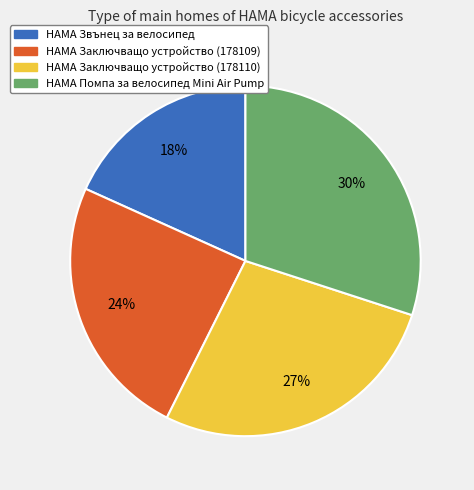

To the nearest percent, what is the difference between the largest and smallest slice percentages?

12%